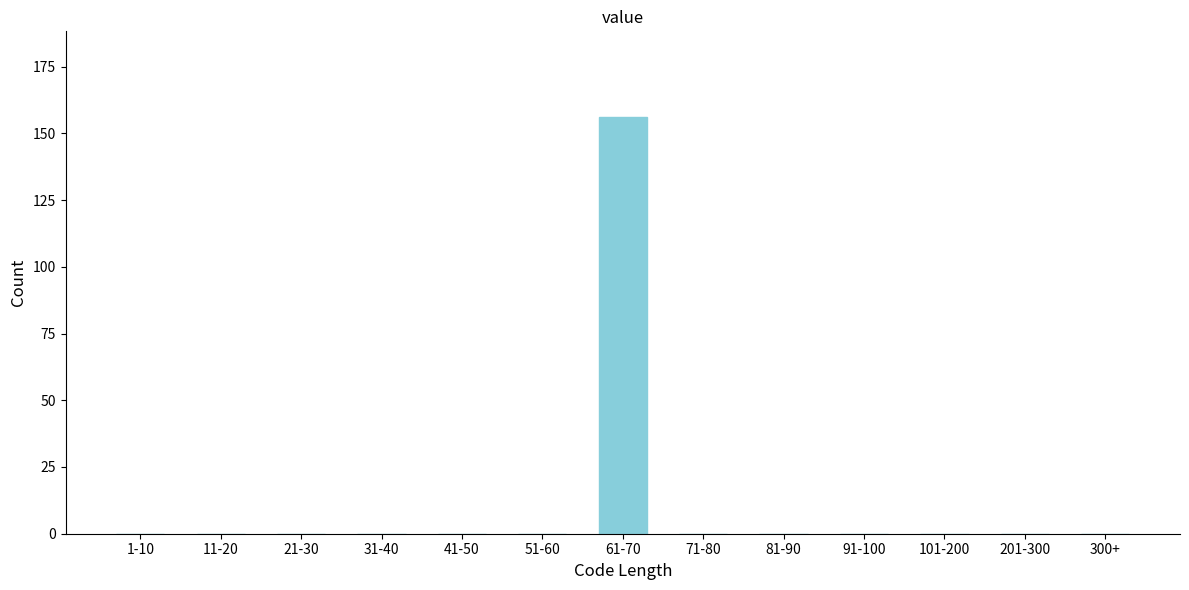

Reading left to right, list all the values displayed in this chart.

1-10=0	11-20=0	21-30=0	31-40=0	41-50=0	51-60=0	61-70=156	71-80=0	81-90=0	91-100=0	101-200=0	201-300=0	300+=0